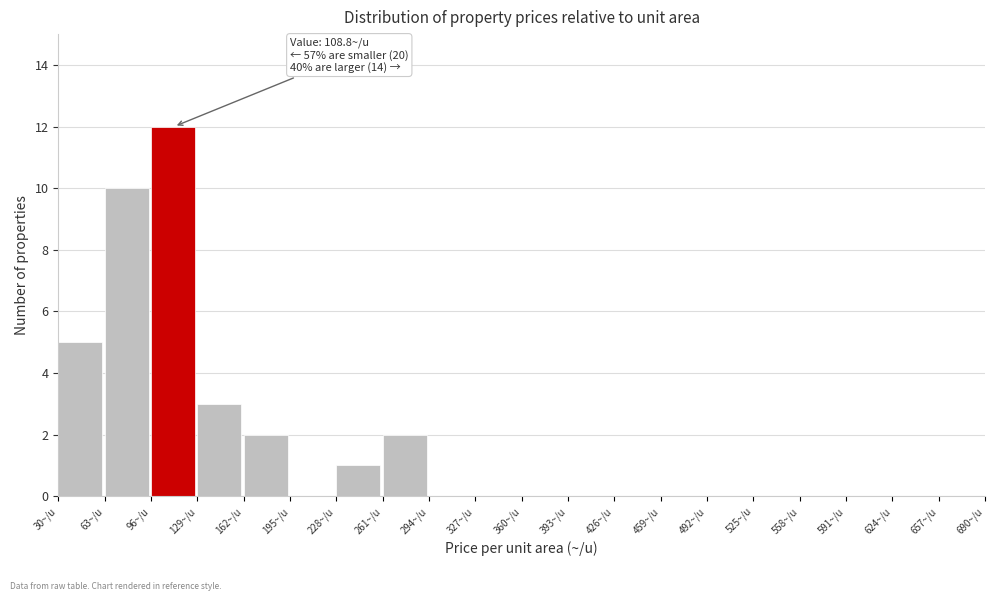

Over which range of the x-axis is the bar tallest?

96 to 129